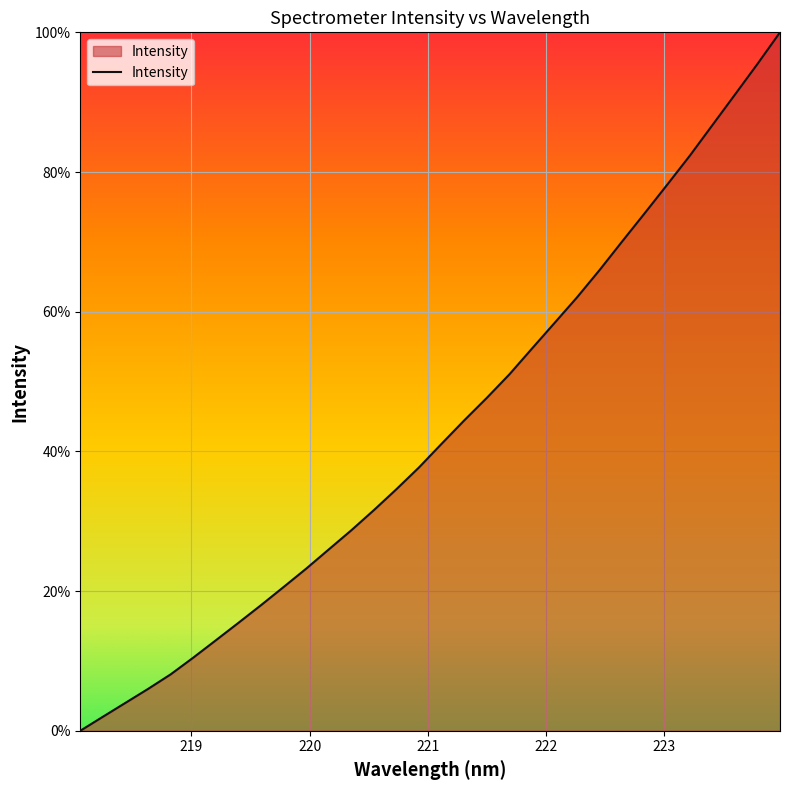

Reading left to right, what are all the values shown in this chart?

0.0	2.0	4.0	6.0	8.1	10.5	13.0	15.5	18.0	20.6	23.2	26.0	28.7	31.6	34.6	37.7	41.1	44.4	47.7	51.0	54.7	58.4	62.1	66.0	70.1	74.1	78.2	82.3	86.7	91.1	95.5	100.0